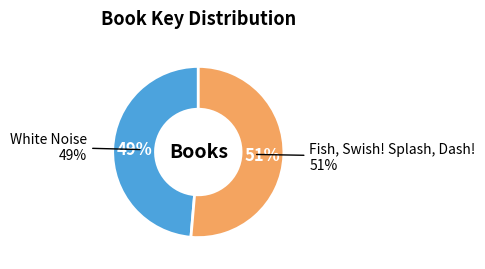

What percentage is NOT represented by White Noise?

51.4%